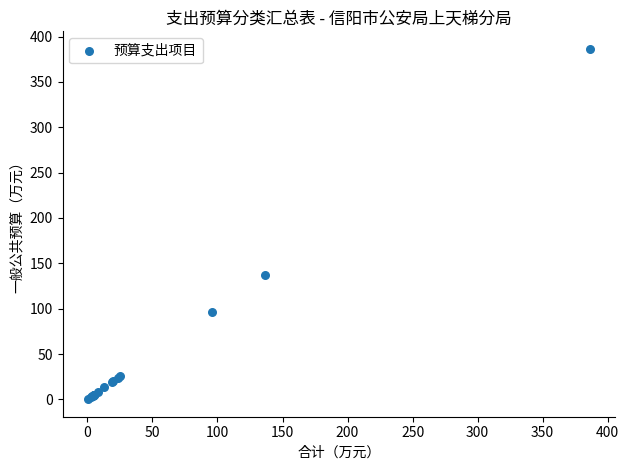

What Y value in the scatter plot is closest to 193?

136.7